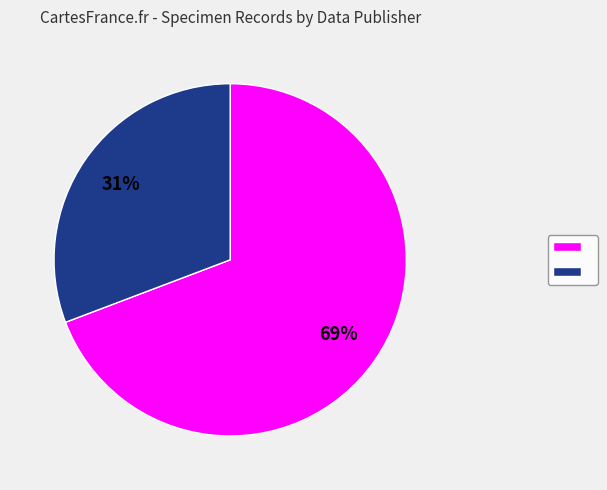

To the nearest percent, what is the difference between the largest and smallest slice percentages?

38%